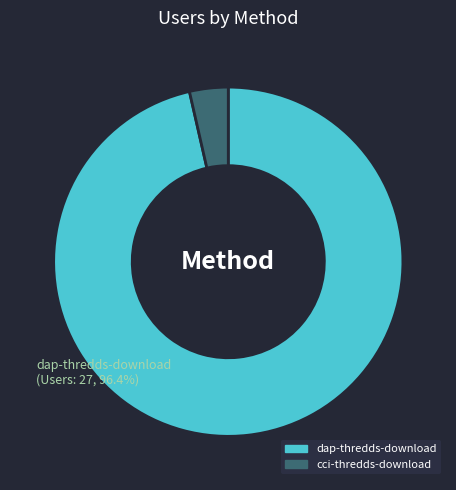

What percentage is the dap-thredds-download slice, to the nearest percent?

96%